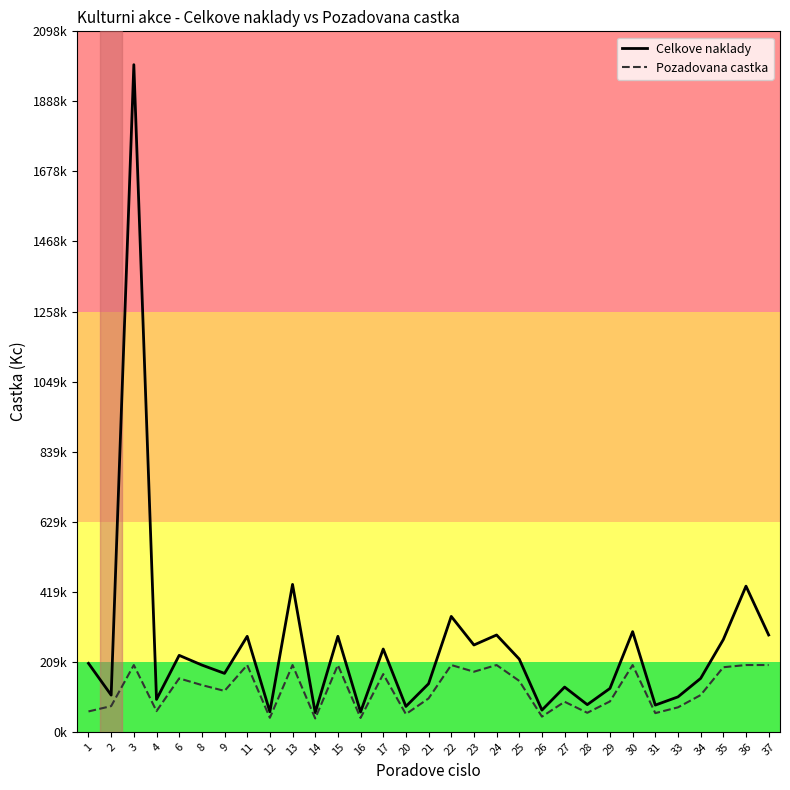

At how many categories does at least one series exceed 1834818?

1